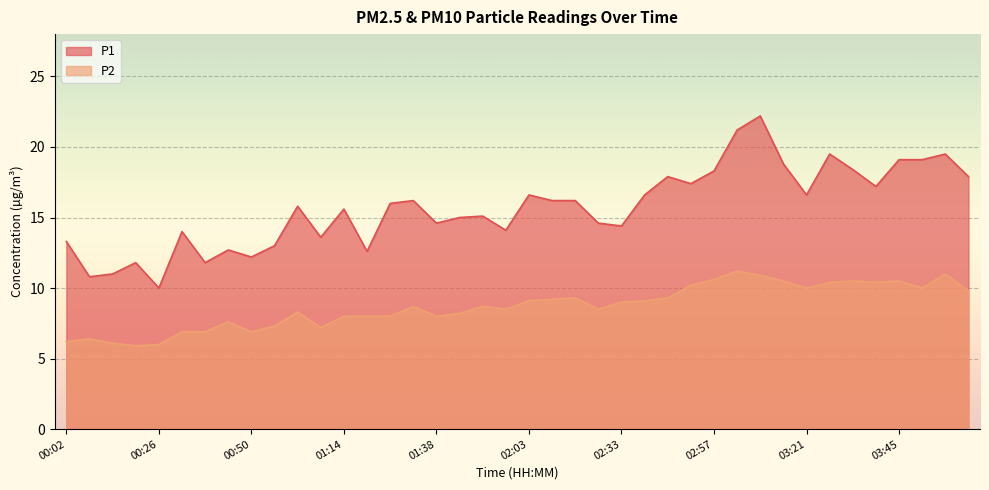

At which category is the sum across all series the highest?

03:09